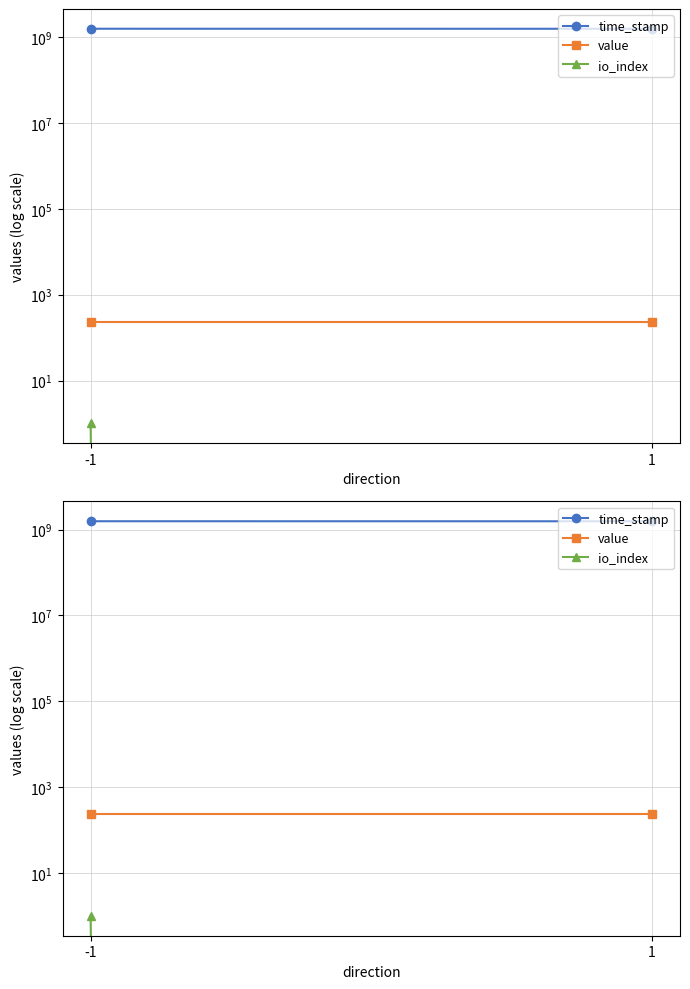

Which category has the lowest value in the time_stamp series?

1